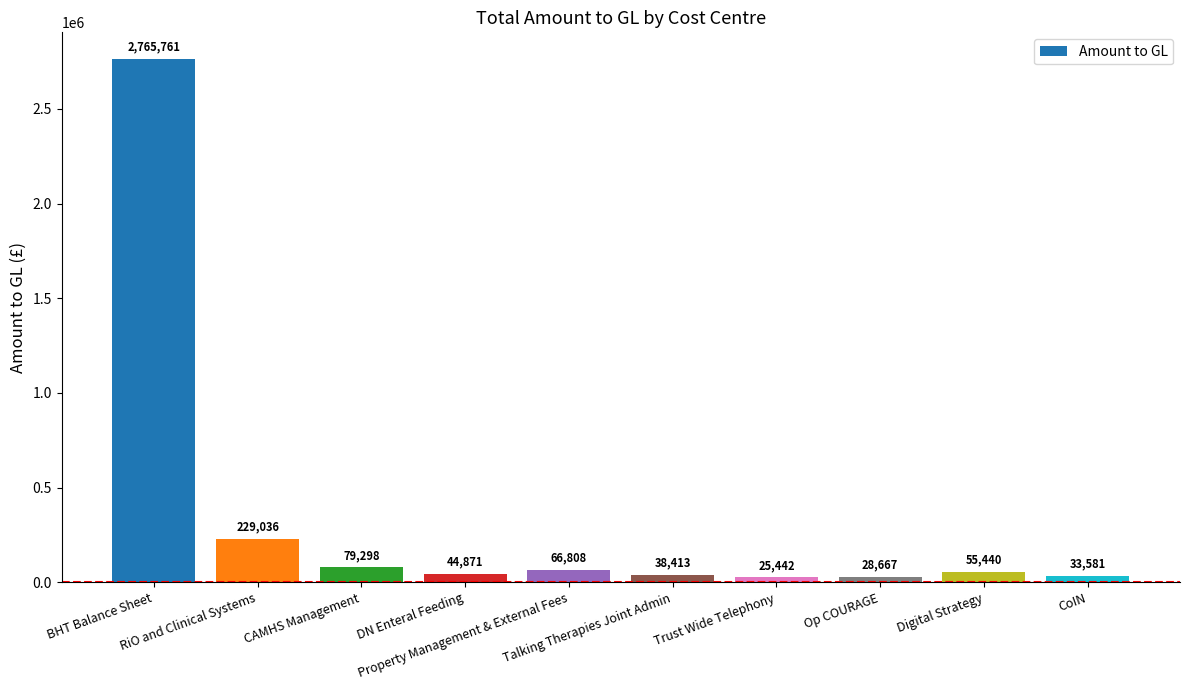

What is the greatest value displayed?

2765761.4